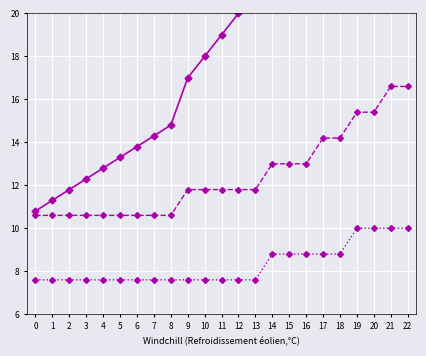

What is the greatest value displayed?

22.6